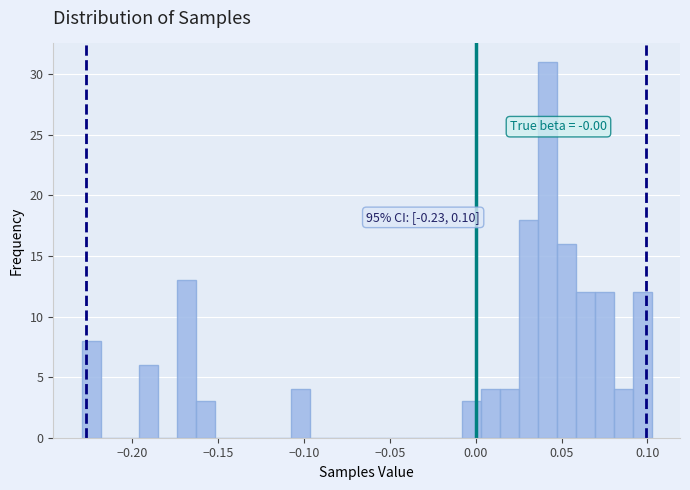

Read against the x-axis, roughly where is the centre of the tallest bar?

0.040